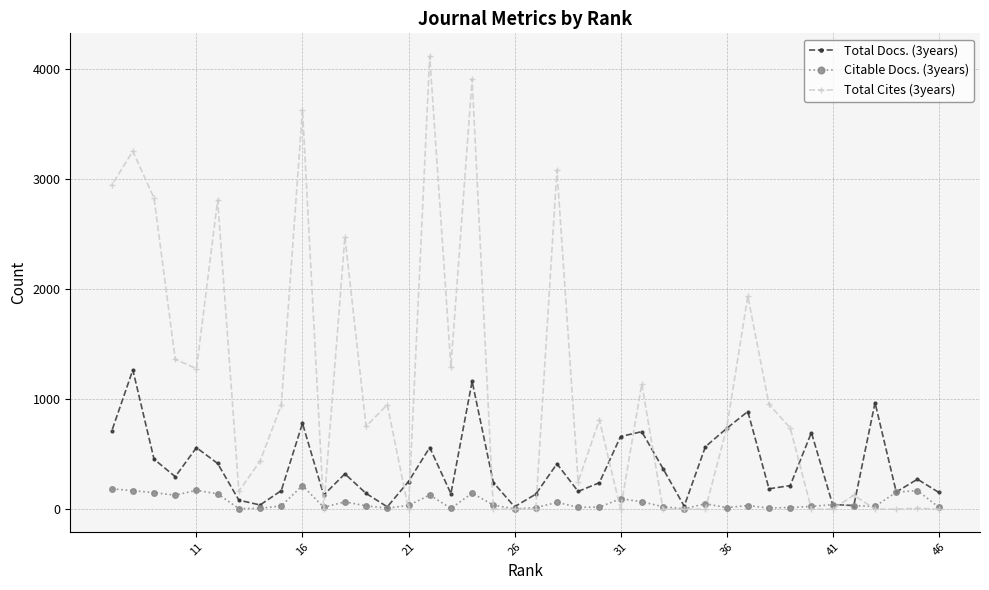

What is the greatest value displayed?

4117